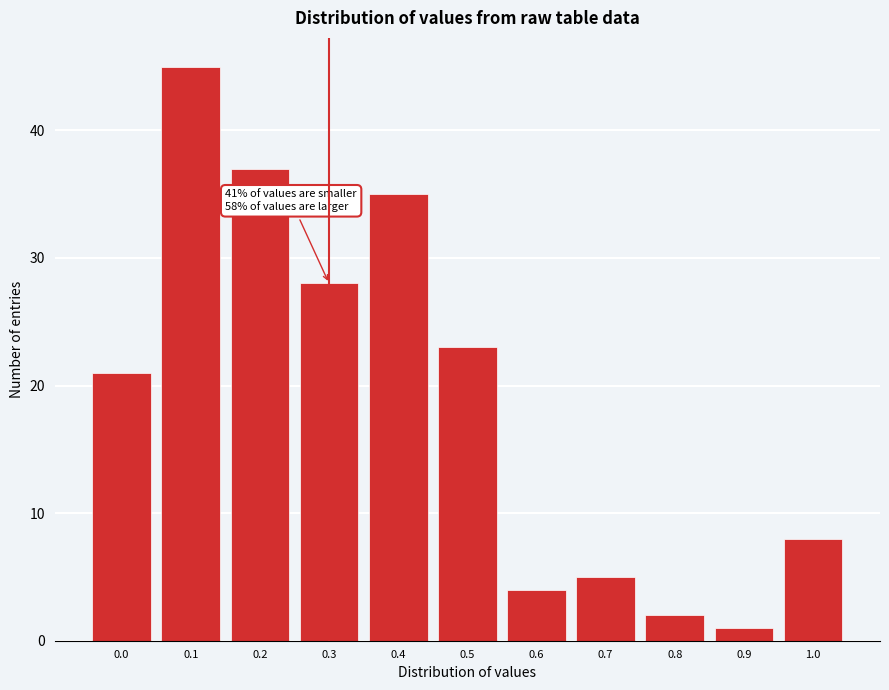

Reading left to right, transcribe all the data shown in this chart.

0.0=21	0.1=45	0.2=37	0.3=28	0.4=35	0.5=23	0.6=4	0.7=5	0.8=2	0.9=1	1.0=8